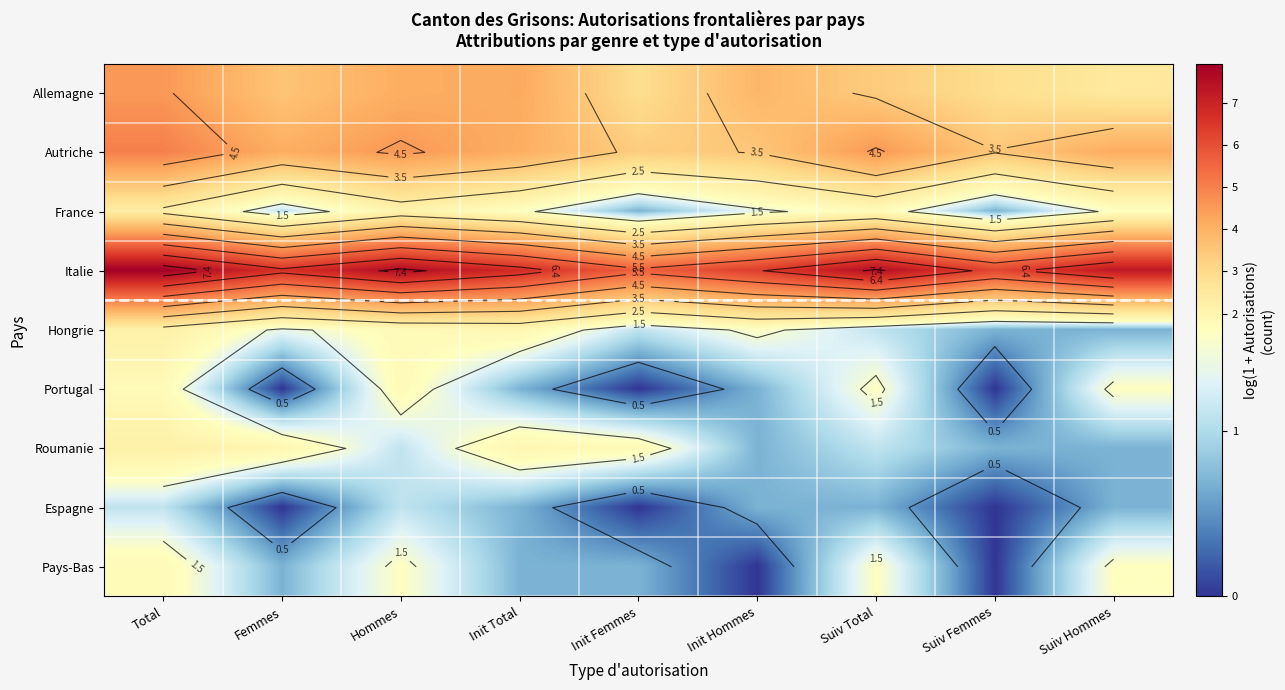

Is the value of Allemagne at Total greater than the value of Espagne at Init Femmes?

Yes